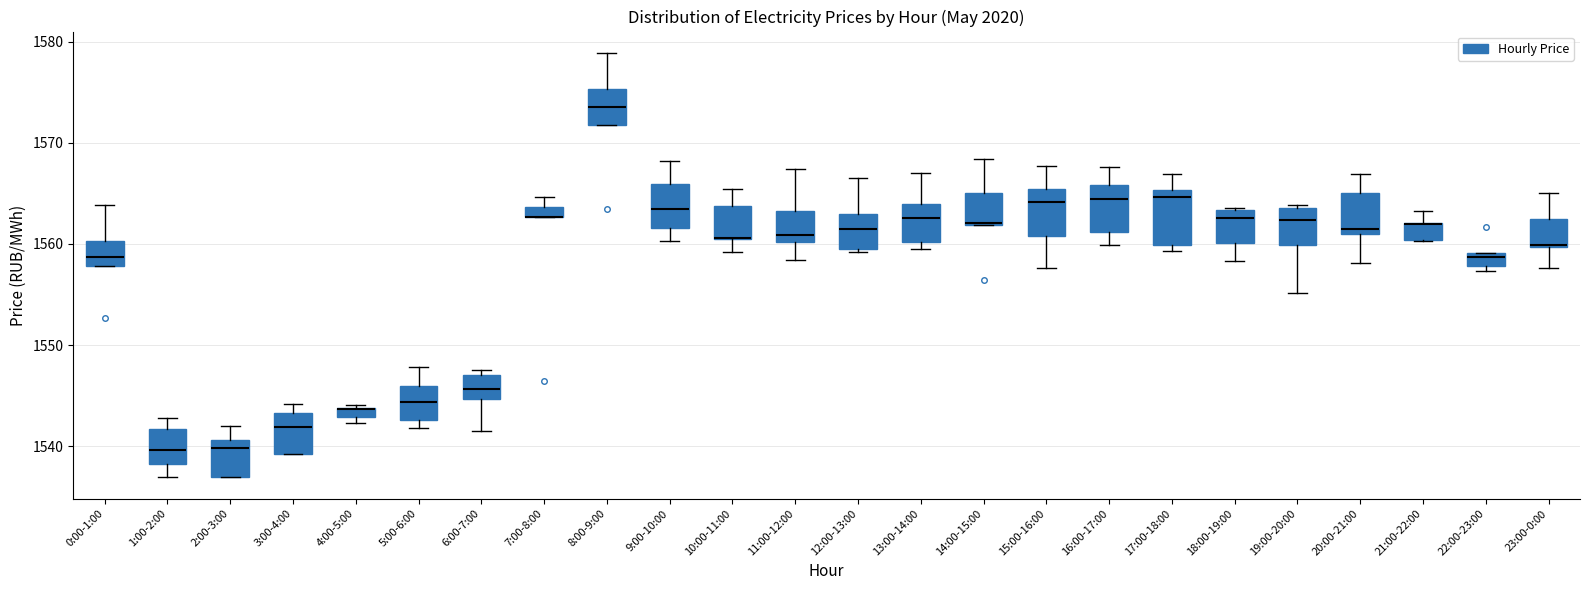

Where does the lower whisker of the box for 6:00-7:00 end on the y-axis? The values are not printed on the chart, so give them approximately, as read against the axis.

1541